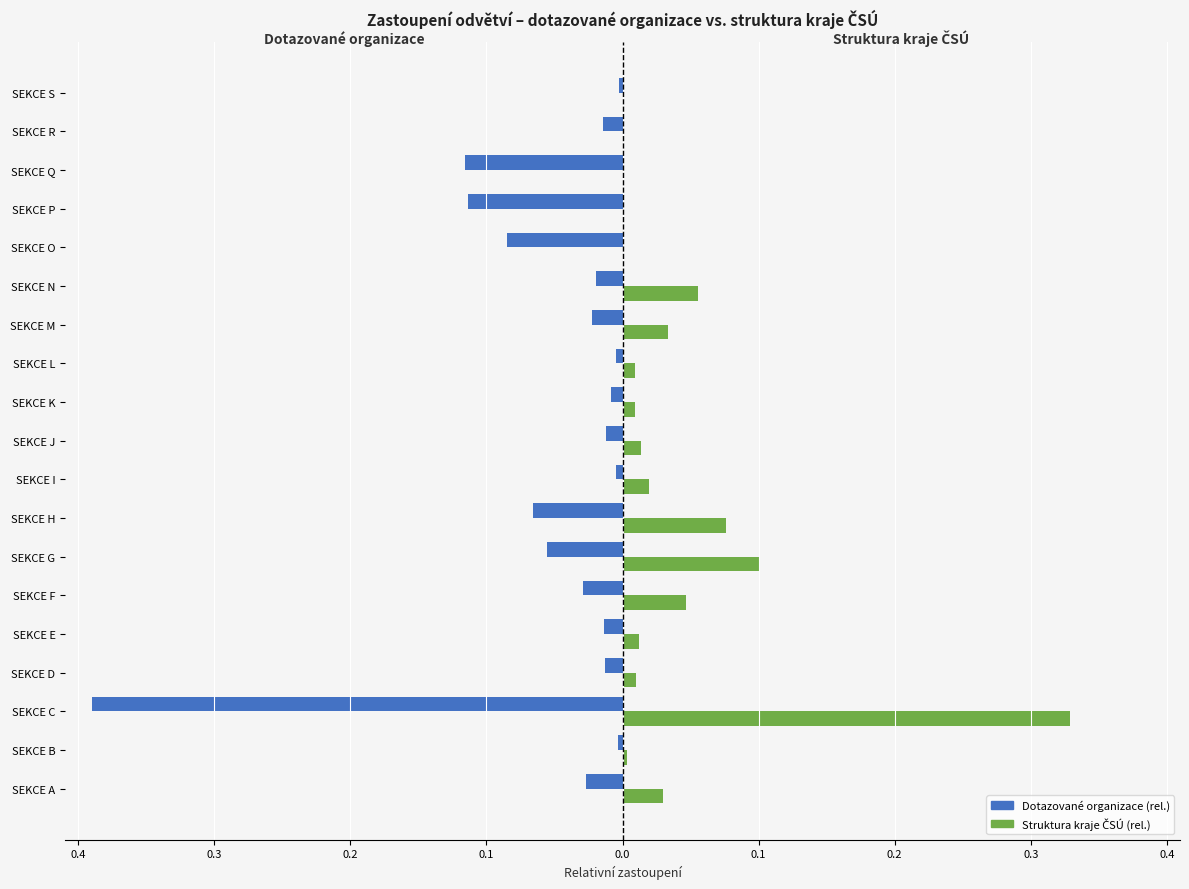

What is the difference between the maximum and minimum values in the Dotazované organizace (rel.) series?

0.4